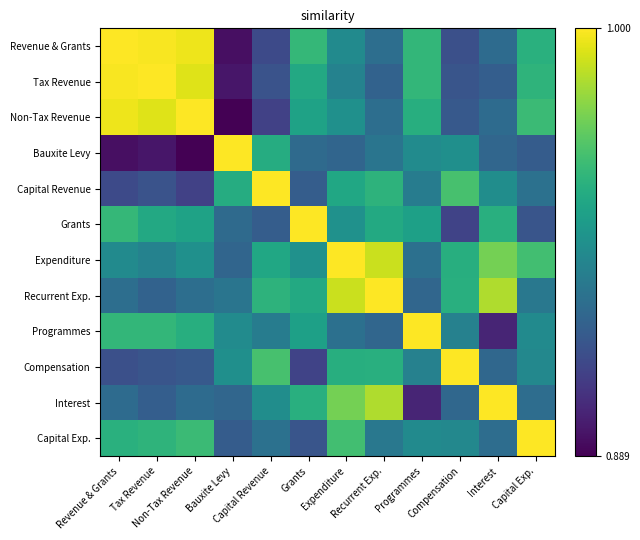

Reading left to right, what are all the values shown in this chart?

Revenue & Grants: Revenue & Grants=1.0	Tax Revenue=1.0	Non-Tax Revenue=1.0	Bauxite Levy=0.0	Capital Revenue=0.2	Grants=0.7	Expenditure=0.5	Recurrent Exp.=0.4	Programmes=0.7	Compensation=0.2	Interest=0.4	Capital Exp.=0.6
Tax Revenue: Revenue & Grants=1.0	Tax Revenue=1.0	Non-Tax Revenue=1.0	Bauxite Levy=0.1	Capital Revenue=0.3	Grants=0.6	Expenditure=0.4	Recurrent Exp.=0.3	Programmes=0.7	Compensation=0.3	Interest=0.3	Capital Exp.=0.7
Non-Tax Revenue: Revenue & Grants=1.0	Tax Revenue=1.0	Non-Tax Revenue=1.0	Bauxite Levy=0.0	Capital Revenue=0.2	Grants=0.6	Expenditure=0.5	Recurrent Exp.=0.4	Programmes=0.6	Compensation=0.3	Interest=0.4	Capital Exp.=0.7
Bauxite Levy: Revenue & Grants=0.0	Tax Revenue=0.1	Non-Tax Revenue=0.0	Bauxite Levy=1.0	Capital Revenue=0.6	Grants=0.3	Expenditure=0.3	Recurrent Exp.=0.4	Programmes=0.5	Compensation=0.5	Interest=0.3	Capital Exp.=0.3
Capital Revenue: Revenue & Grants=0.2	Tax Revenue=0.3	Non-Tax Revenue=0.2	Bauxite Levy=0.6	Capital Revenue=1.0	Grants=0.3	Expenditure=0.6	Recurrent Exp.=0.6	Programmes=0.4	Compensation=0.7	Interest=0.5	Capital Exp.=0.4
Grants: Revenue & Grants=0.7	Tax Revenue=0.6	Non-Tax Revenue=0.6	Bauxite Levy=0.3	Capital Revenue=0.3	Grants=1.0	Expenditure=0.5	Recurrent Exp.=0.6	Programmes=0.6	Compensation=0.2	Interest=0.6	Capital Exp.=0.3
Expenditure: Revenue & Grants=0.5	Tax Revenue=0.4	Non-Tax Revenue=0.5	Bauxite Levy=0.3	Capital Revenue=0.6	Grants=0.5	Expenditure=1.0	Recurrent Exp.=0.9	Programmes=0.4	Compensation=0.6	Interest=0.8	Capital Exp.=0.7
Recurrent Exp.: Revenue & Grants=0.4	Tax Revenue=0.3	Non-Tax Revenue=0.4	Bauxite Levy=0.4	Capital Revenue=0.6	Grants=0.6	Expenditure=0.9	Recurrent Exp.=1.0	Programmes=0.3	Compensation=0.6	Interest=0.9	Capital Exp.=0.4
Programmes: Revenue & Grants=0.7	Tax Revenue=0.7	Non-Tax Revenue=0.6	Bauxite Levy=0.5	Capital Revenue=0.4	Grants=0.6	Expenditure=0.4	Recurrent Exp.=0.3	Programmes=1.0	Compensation=0.4	Interest=0.1	Capital Exp.=0.5
Compensation: Revenue & Grants=0.2	Tax Revenue=0.3	Non-Tax Revenue=0.3	Bauxite Levy=0.5	Capital Revenue=0.7	Grants=0.2	Expenditure=0.6	Recurrent Exp.=0.6	Programmes=0.4	Compensation=1.0	Interest=0.3	Capital Exp.=0.5
Interest: Revenue & Grants=0.4	Tax Revenue=0.3	Non-Tax Revenue=0.4	Bauxite Levy=0.3	Capital Revenue=0.5	Grants=0.6	Expenditure=0.8	Recurrent Exp.=0.9	Programmes=0.1	Compensation=0.3	Interest=1.0	Capital Exp.=0.4
Capital Exp.: Revenue & Grants=0.6	Tax Revenue=0.7	Non-Tax Revenue=0.7	Bauxite Levy=0.3	Capital Revenue=0.4	Grants=0.3	Expenditure=0.7	Recurrent Exp.=0.4	Programmes=0.5	Compensation=0.5	Interest=0.4	Capital Exp.=1.0